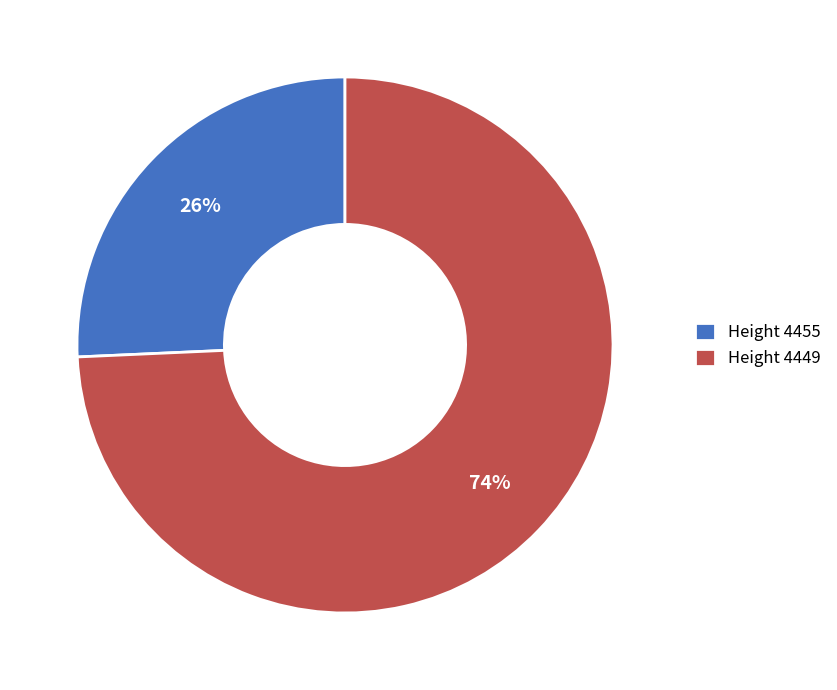

The Height 4449 slice represents 74% of the pie. True or false?

True